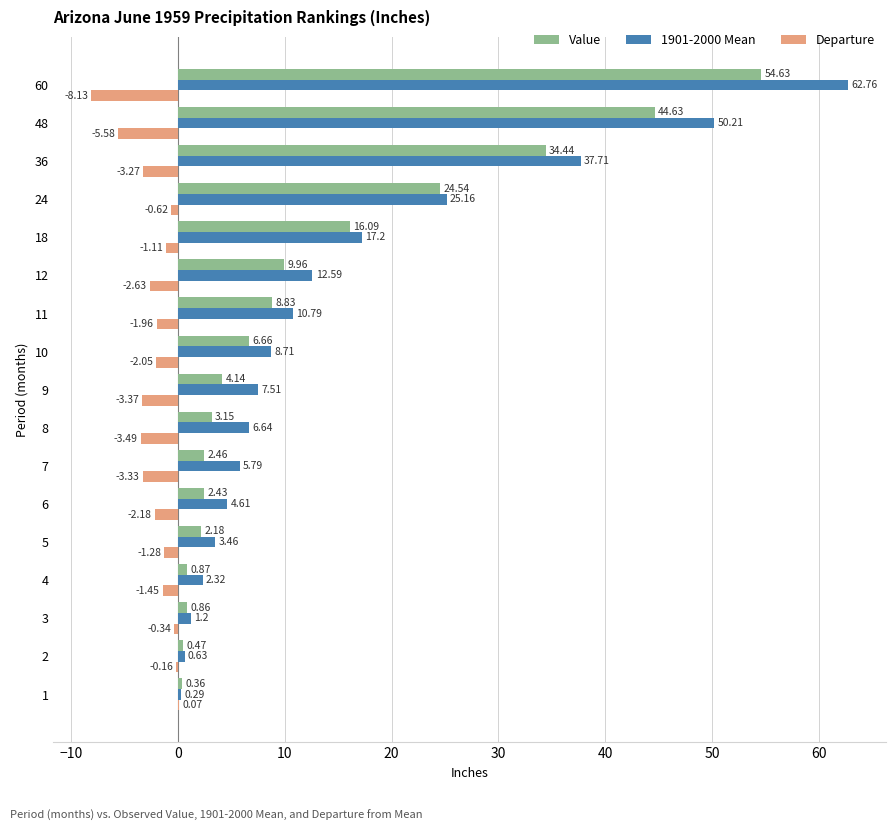

How many categories are shown in the chart?

17